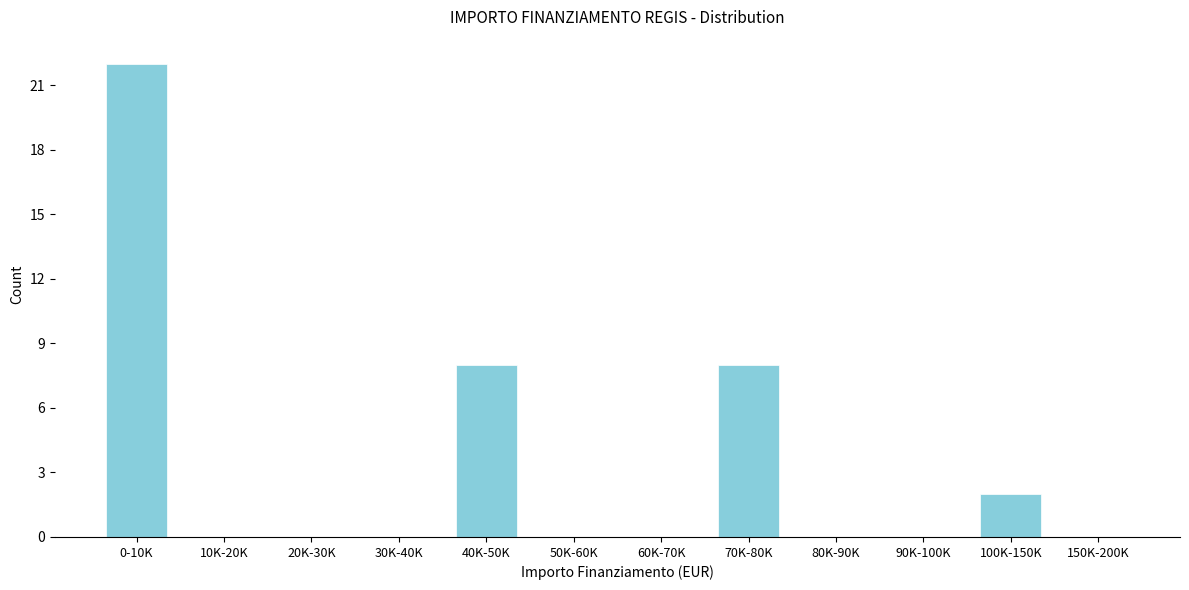

Reading left to right, what are all the values shown in this chart?

0-10K=22	10K-20K=0	20K-30K=0	30K-40K=0	40K-50K=8	50K-60K=0	60K-70K=0	70K-80K=8	80K-90K=0	90K-100K=0	100K-150K=2	150K-200K=0